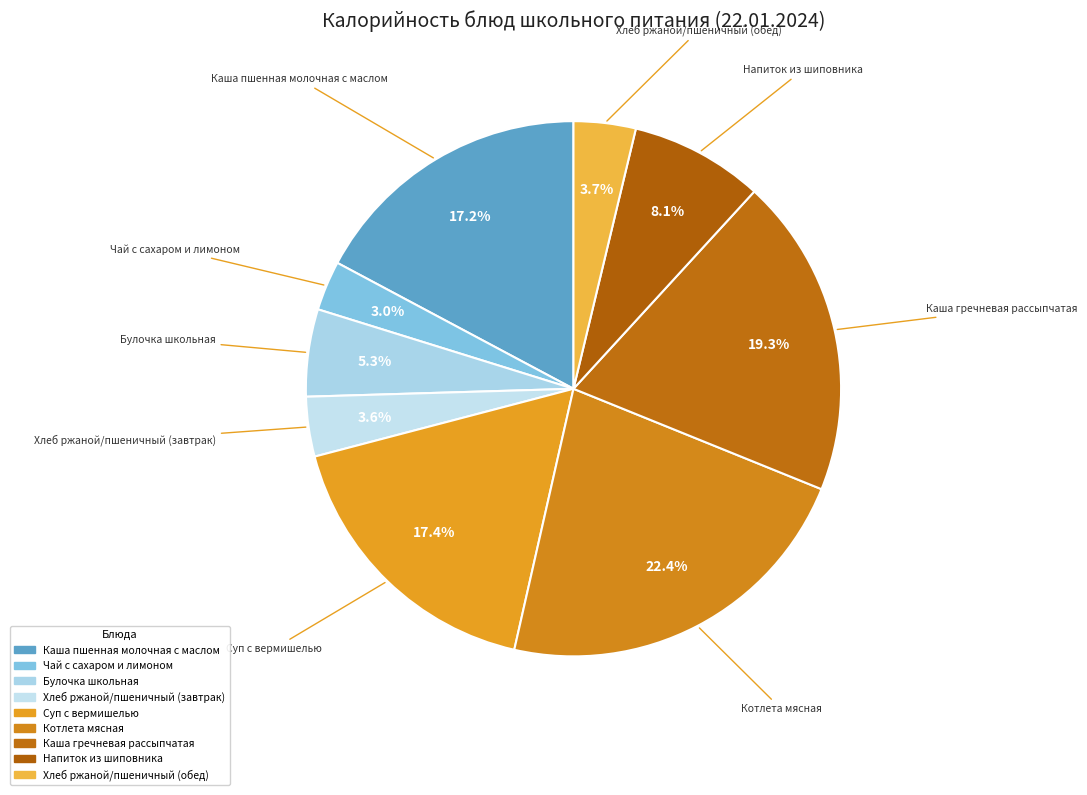

To the nearest percent, what is the average slice percentage?

11%